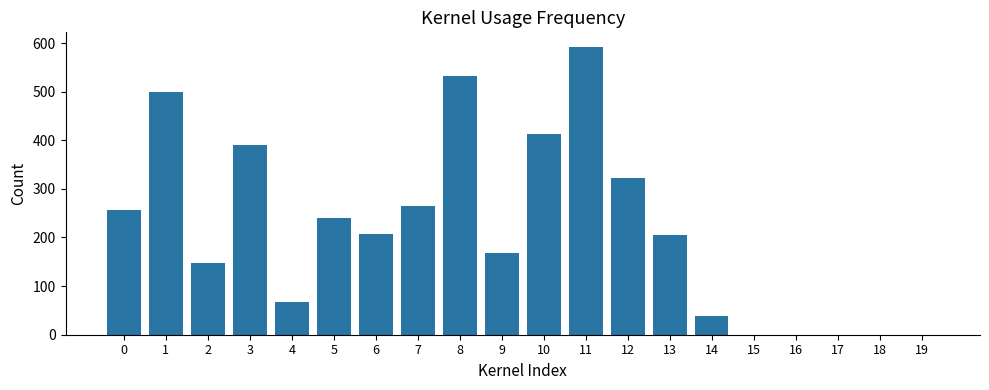

What is the sum of all values?

4344.0